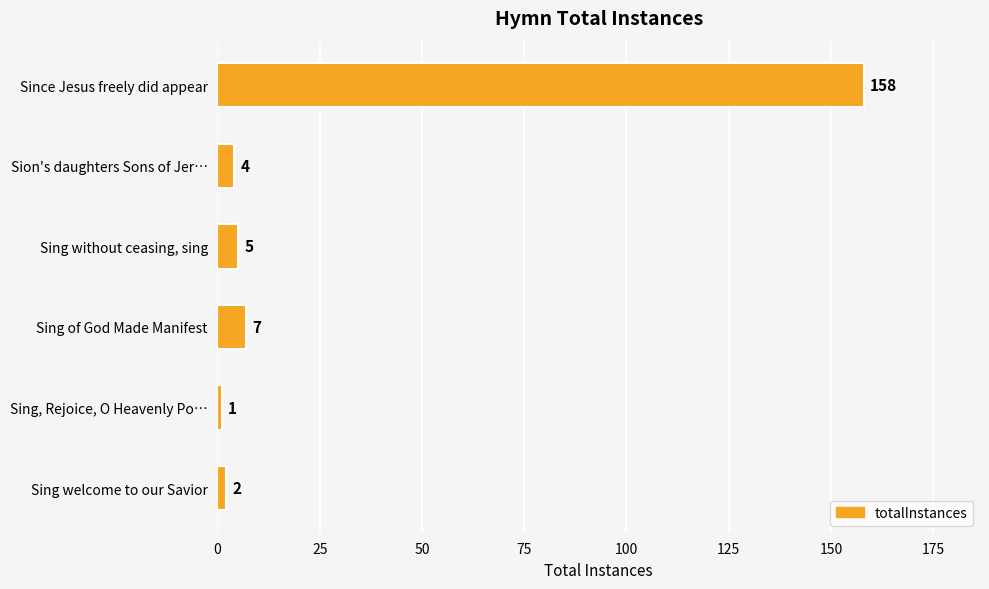

The chart shows a value of 158 at Since Jesus freely did appear. True or false?

True